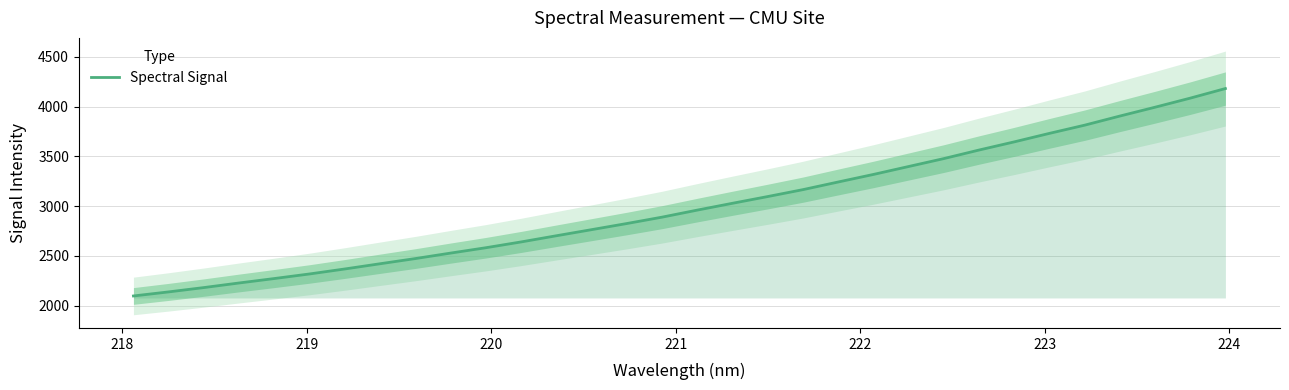

How many data points does each series have?

32